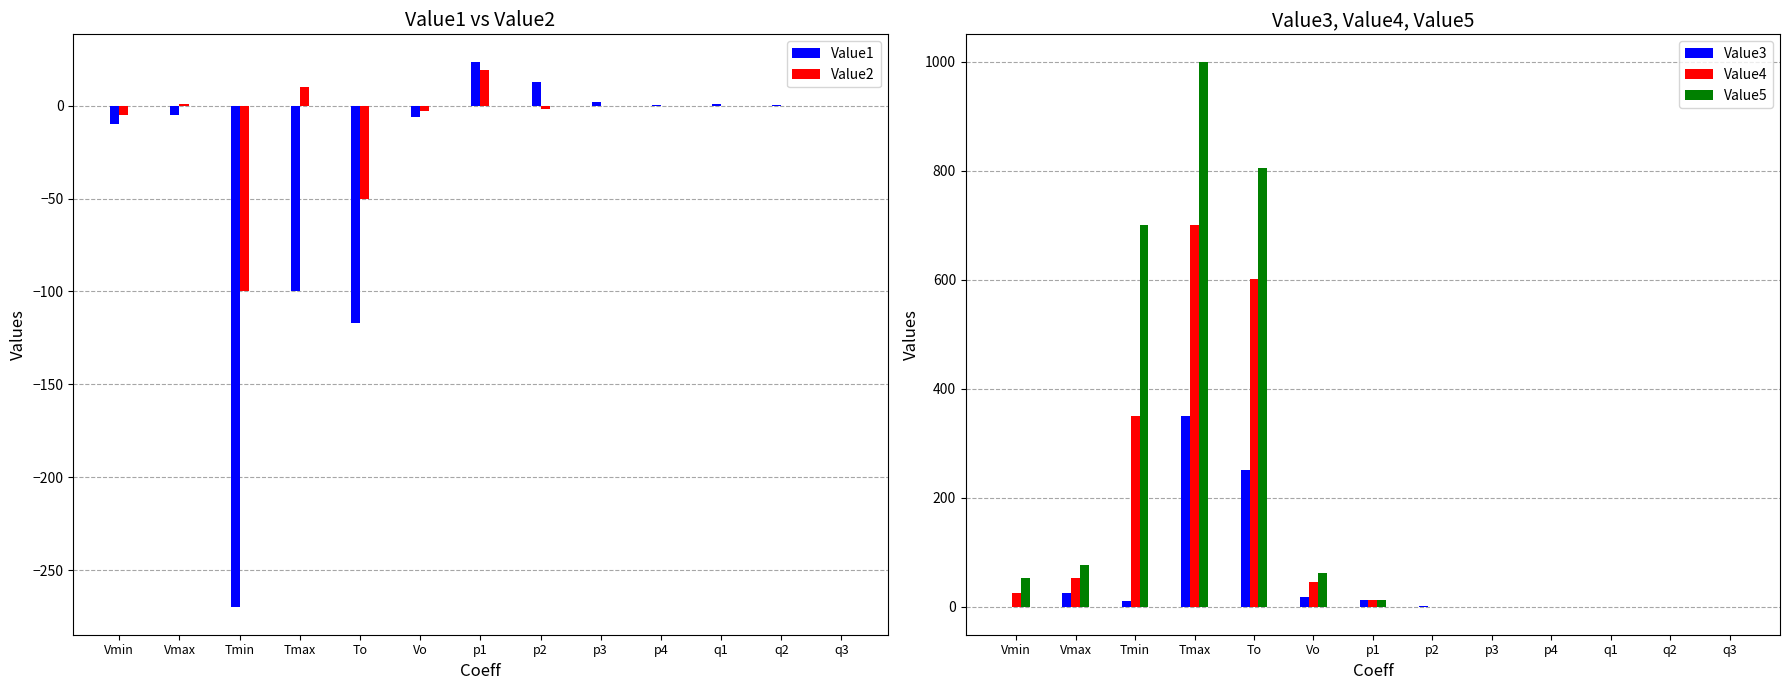

What is the sum of all Value3 values?

667.3